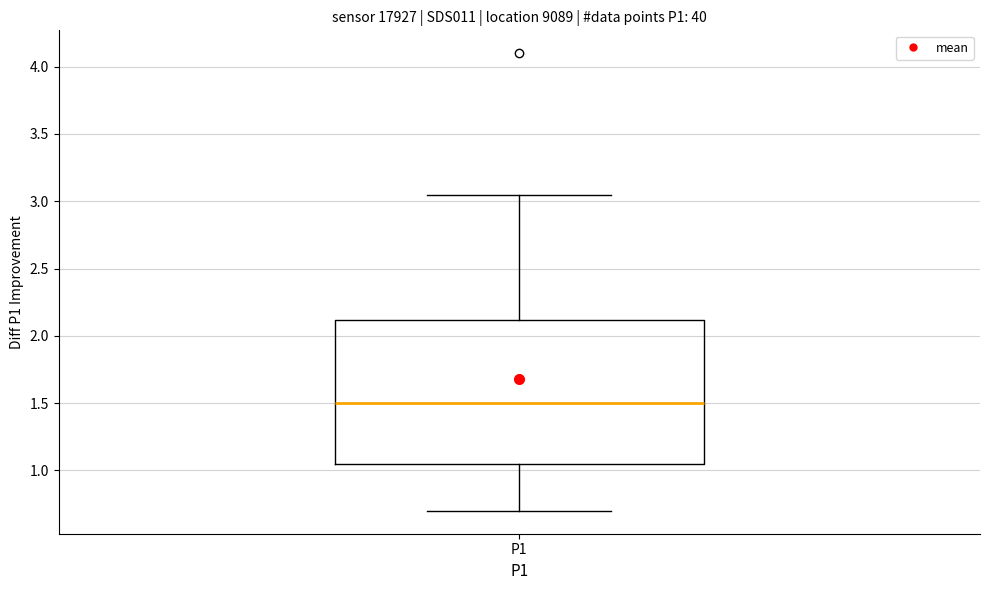

Transcribe this box plot: give where the median line is, the range the box spans, and where the two whiskers end, as read against the y-axis. The values are not printed on the chart, so give them approximately, as read against the axis.

median 1.50, box 1.05 to 2.10, whiskers 0.70 to 3.05